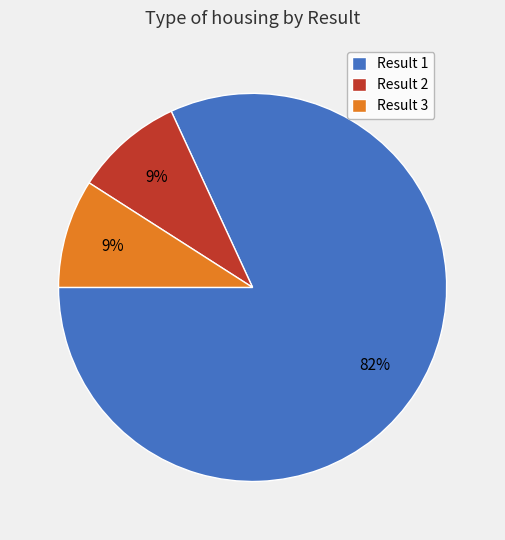

To the nearest percent, what percentage of the pie is Result 1?

82%